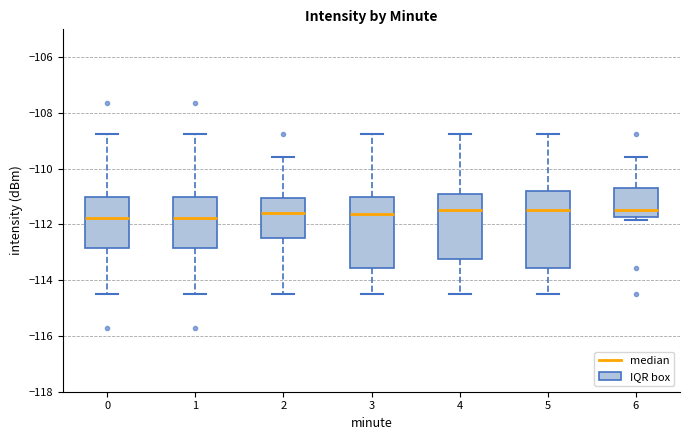

Reading left to right, read every box against the y-axis: the position of its median line, the range the box covers, and the ends of its whiskers. The values are not printed on the chart, so give them approximately, as read against the axis.

0: median -111.8, box -112.8 to -111.0, whiskers -114.4 to -108.8
1: median -111.8, box -112.8 to -111.0, whiskers -114.4 to -108.8
2: median -111.6, box -112.4 to -111.0, whiskers -114.4 to -109.6
3: median -111.6, box -113.6 to -111.0, whiskers -114.4 to -108.8
4: median -111.4, box -113.2 to -111.0, whiskers -114.4 to -108.8
5: median -111.4, box -113.6 to -110.8, whiskers -114.4 to -108.8
6: median -111.4, box -111.8 to -110.6, whiskers -111.8 (just below the box's lower edge) to -109.6